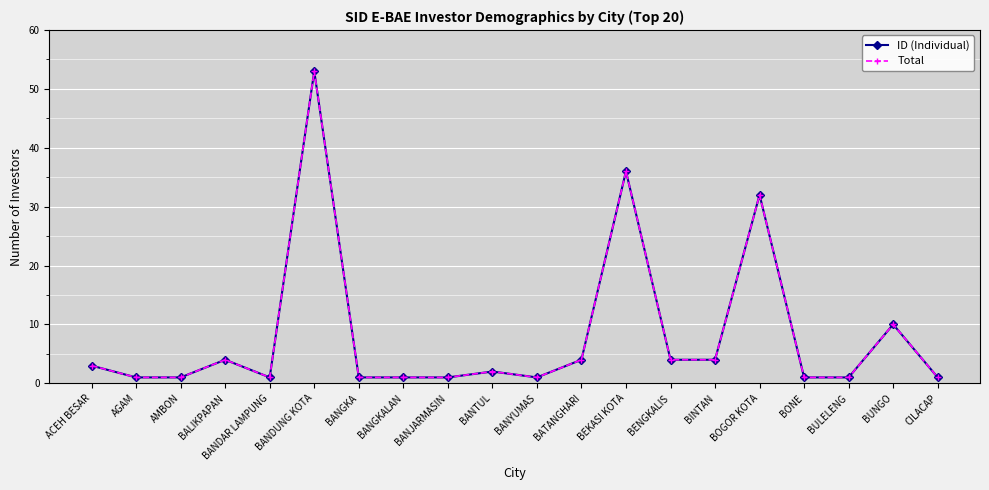

Is it true that ID (Individual) equals 2 at BINTAN?

False